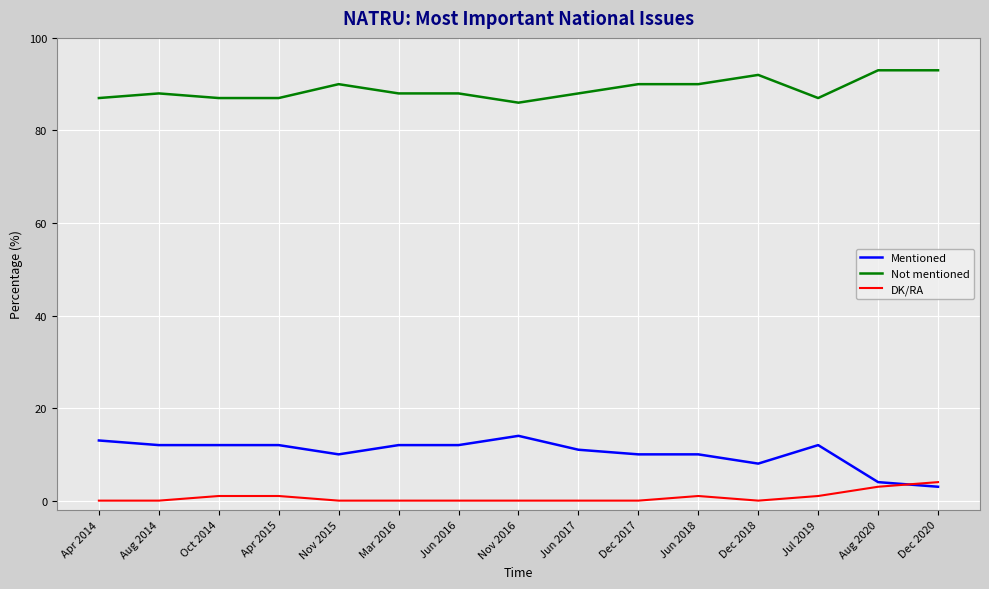

Is the value of DK/RA at Dec 2017 greater than the value of Not mentioned at Jun 2017?

No